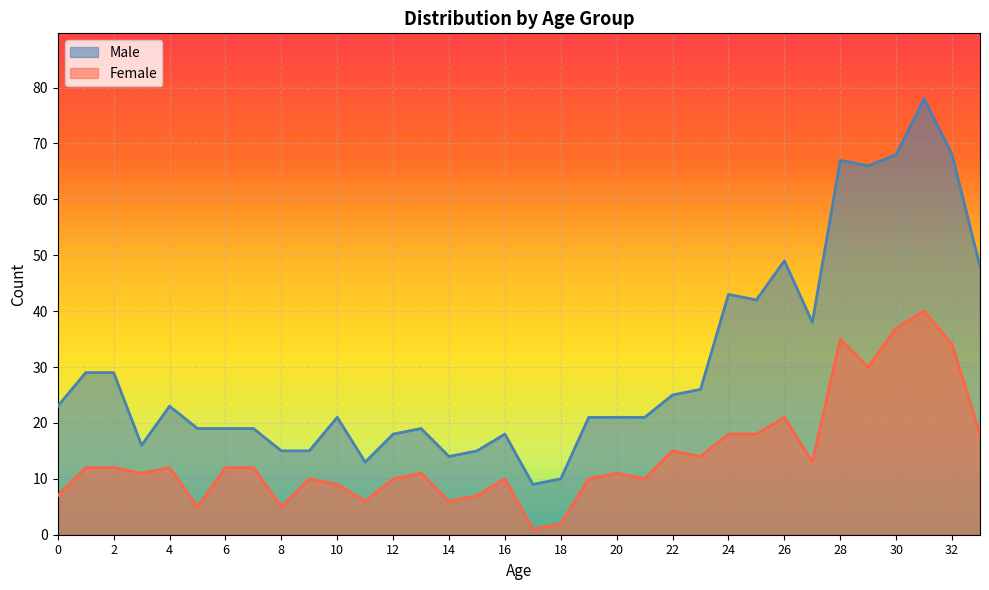

What is the average value of the Female series?

14